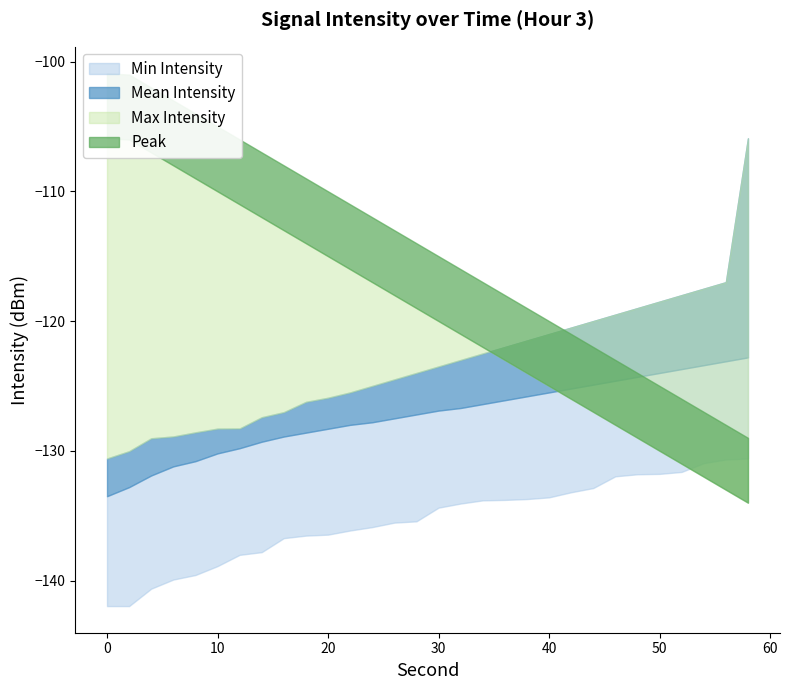

What are all the series names shown in the legend?

Min Intensity, Mean Intensity, Max Intensity, Peak